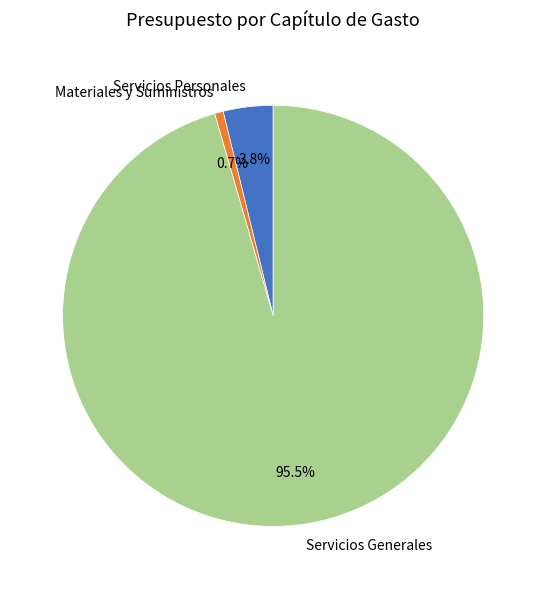

What is the smallest slice in the pie chart?

Materiales y Suministros